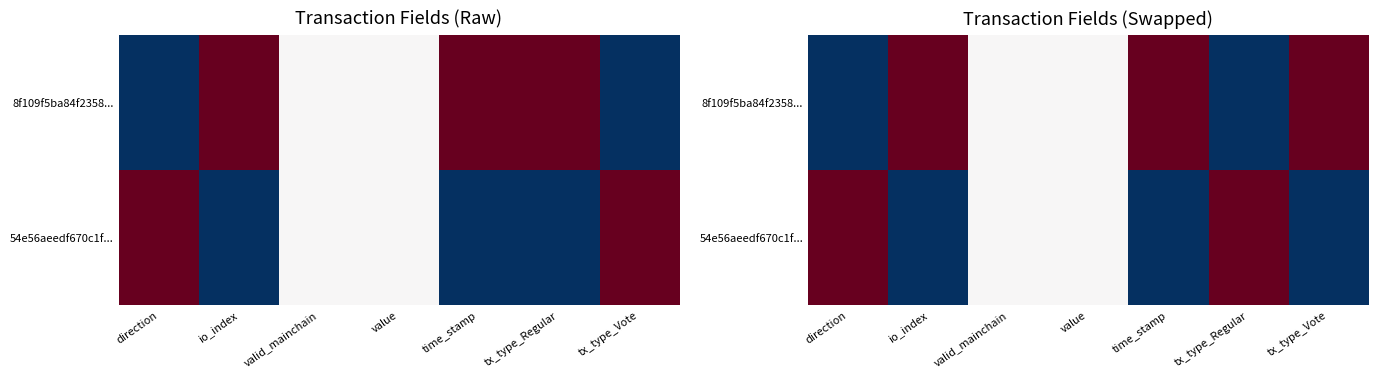

List the series in order of their overall mean, lowest first.

54e56aeedf670c1f..., 8f109f5ba84f2358...